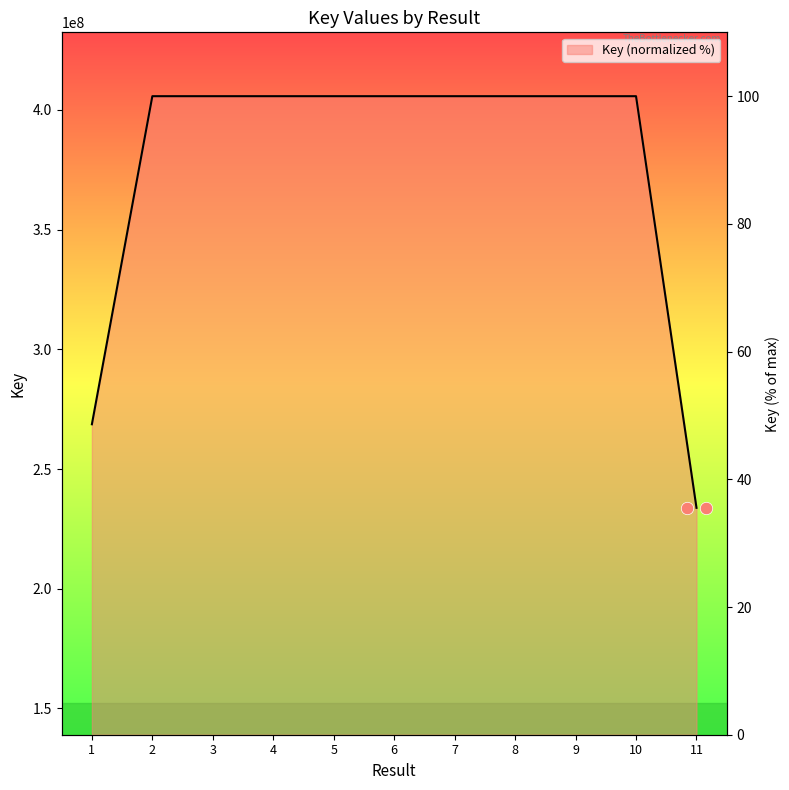

Between 5 and 11, which is larger?

5